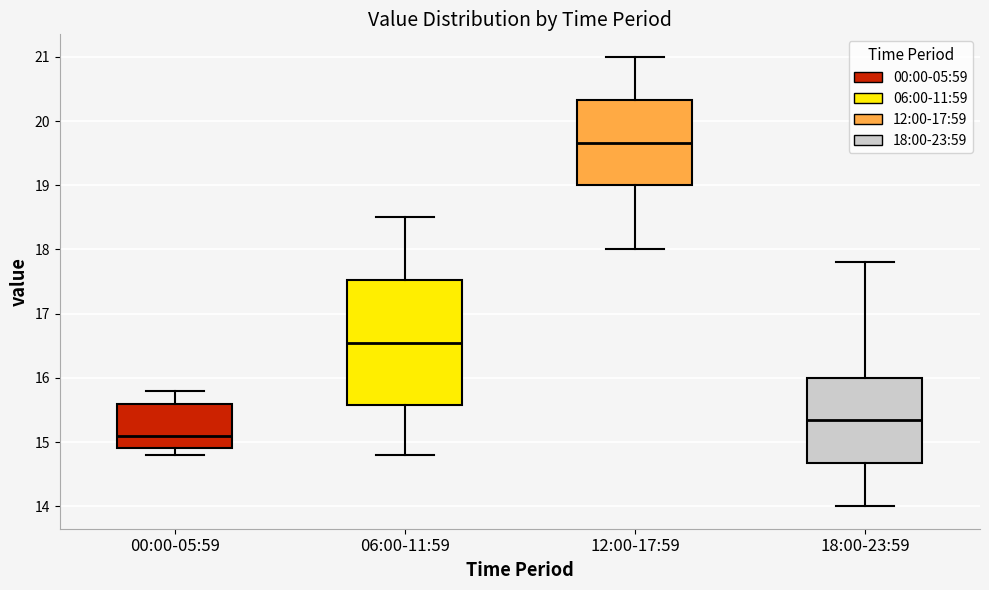

Where is the lower edge of the box for 00:00-05:59 on the y-axis? The values are not printed on the chart, so give them approximately, as read against the axis.

14.9